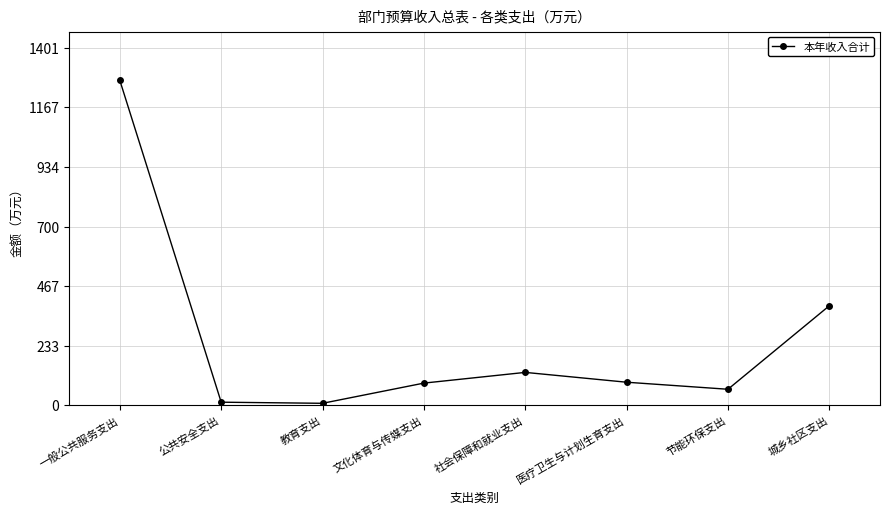

At which category does the data reach its first local peak?

社会保障和就业支出